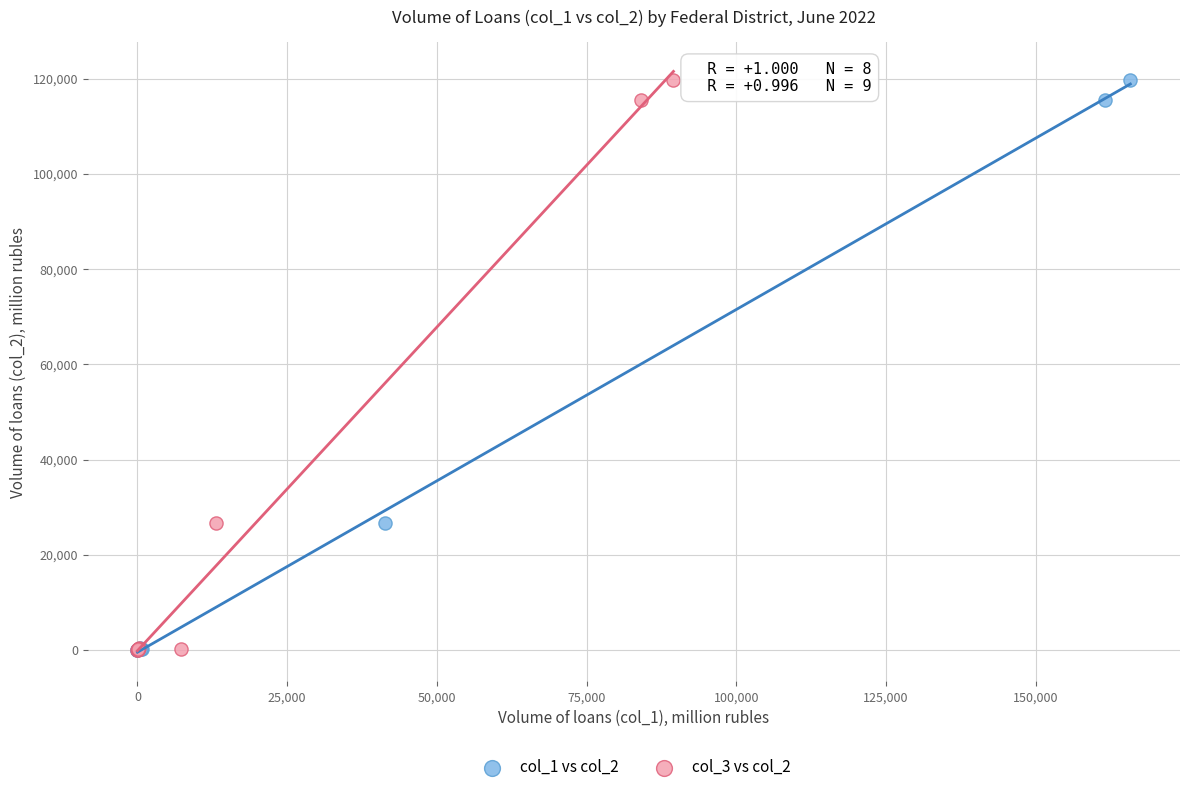

What are all the series names shown in the legend?

col_1 vs col_2, col_3 vs col_2